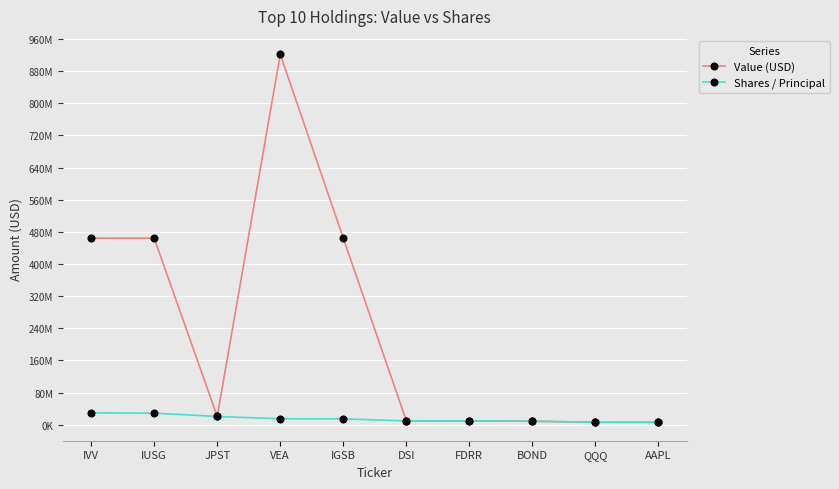

The value of Value (USD) at VEA is 363586951. True or false?

False